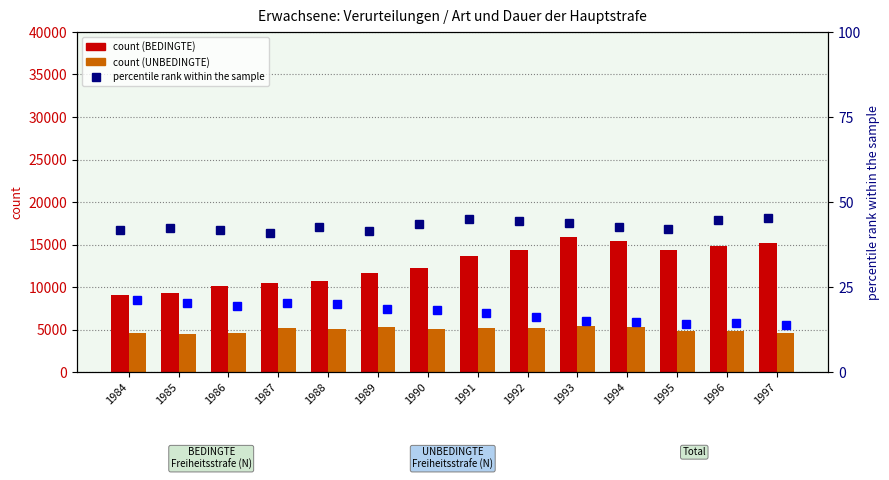

What value does the UNBEDINGTE % series have at 1986?

19.4